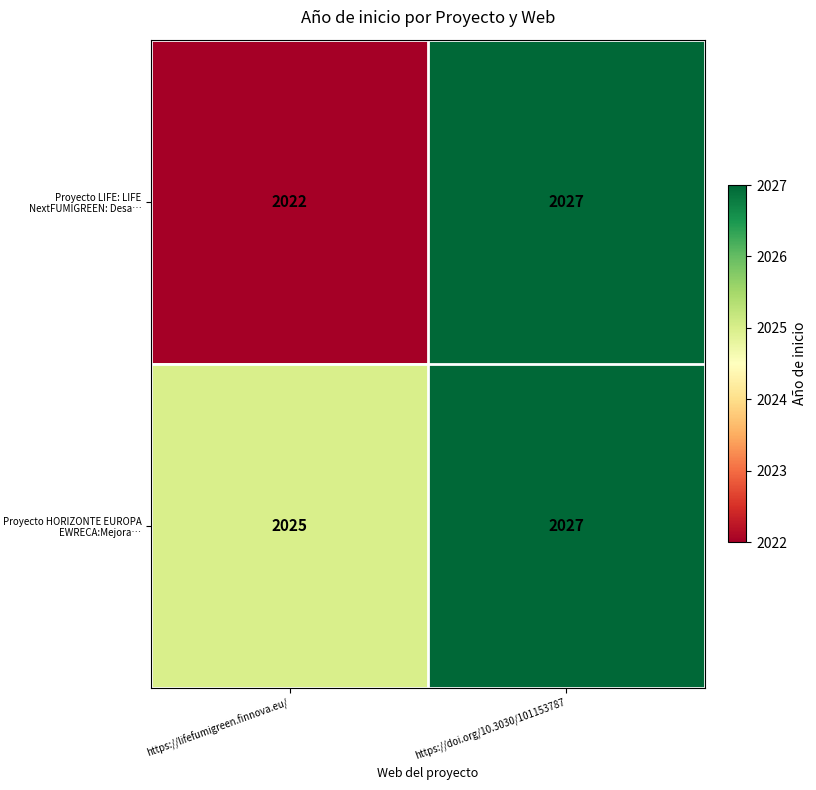

What is the maximum value shown in the chart?

2027